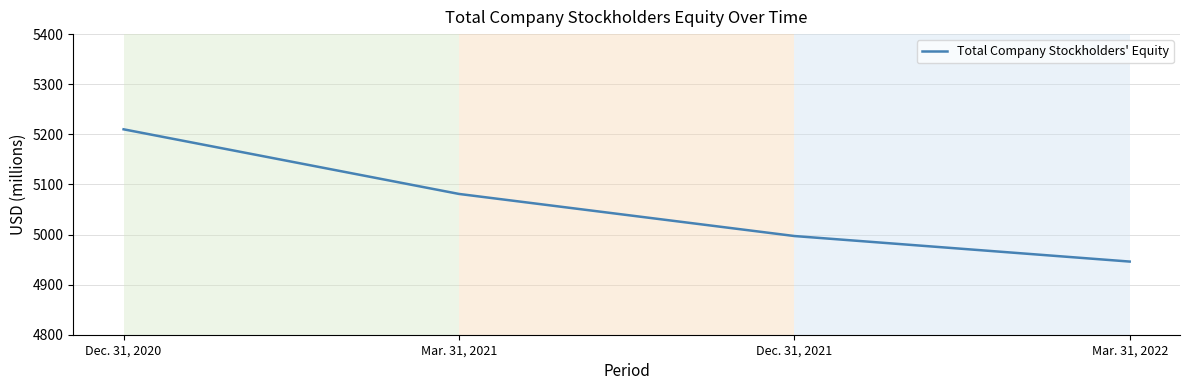

What is the difference between the second highest and second lowest values?

84